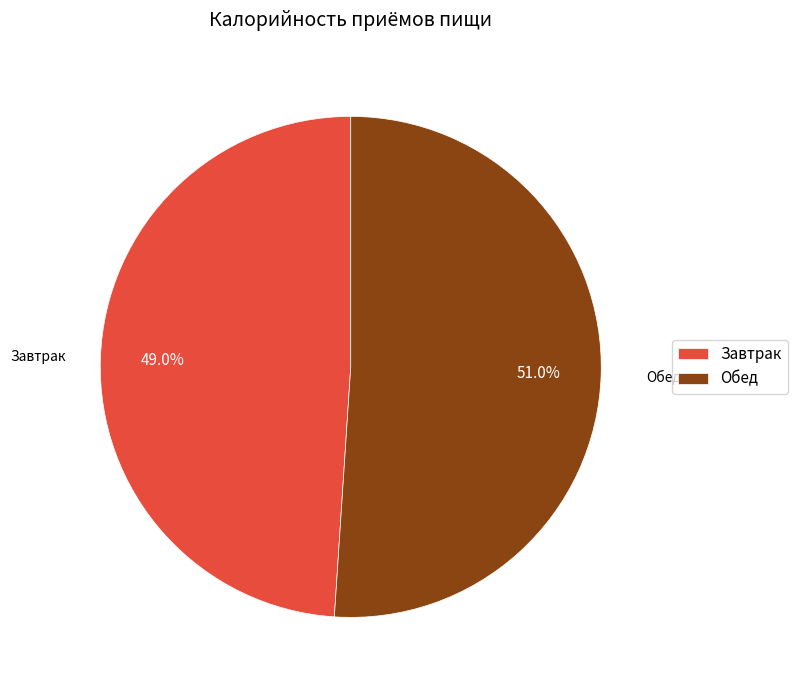

To the nearest percent, what is the difference between the Завтрак and Обед slice percentages?

2%